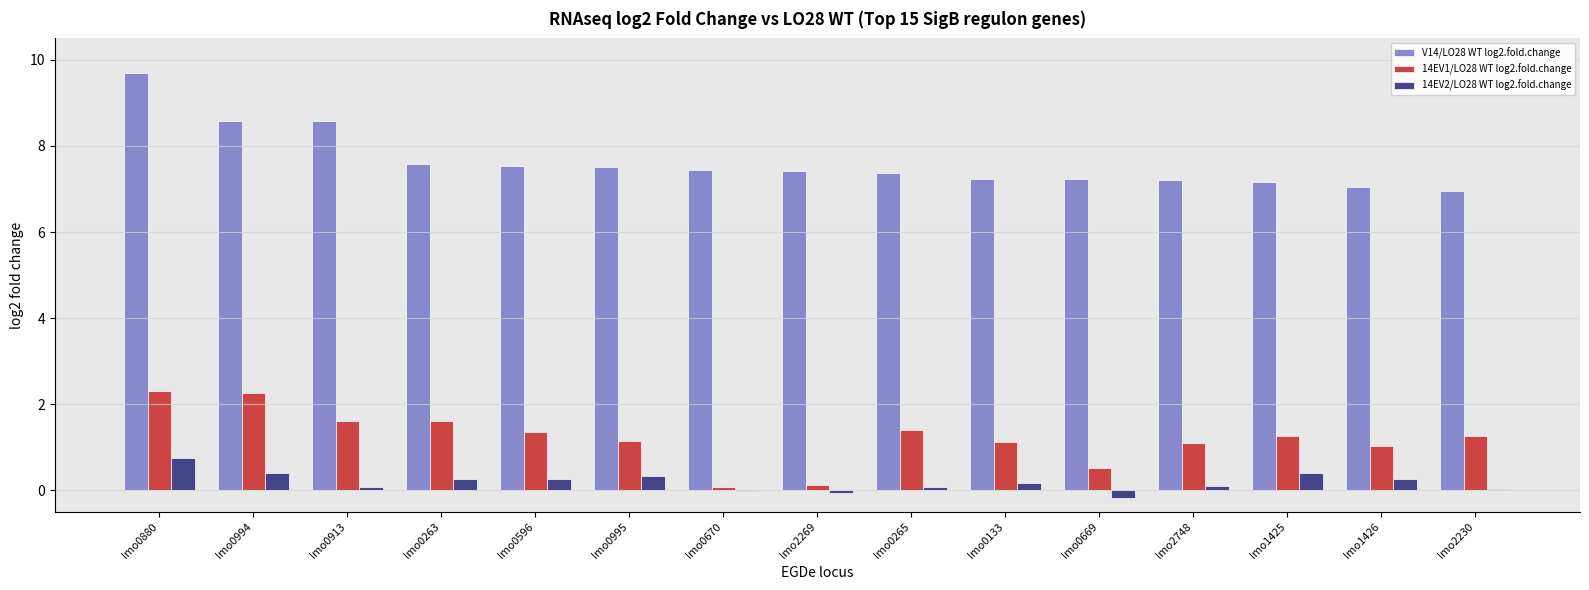

Is the value of V14/LO28 WT log2.fold.change at lmo0596 greater than the value of 14EV1/LO28 WT log2.fold.change at lmo1426?

Yes